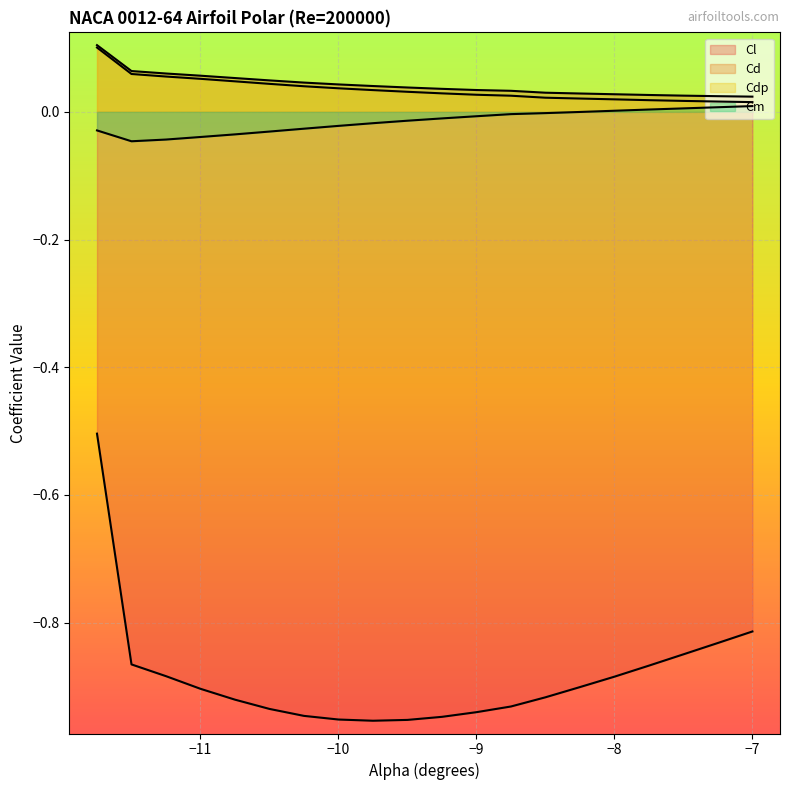

Which series changed the most between -11.25 and -9.75?

Cl